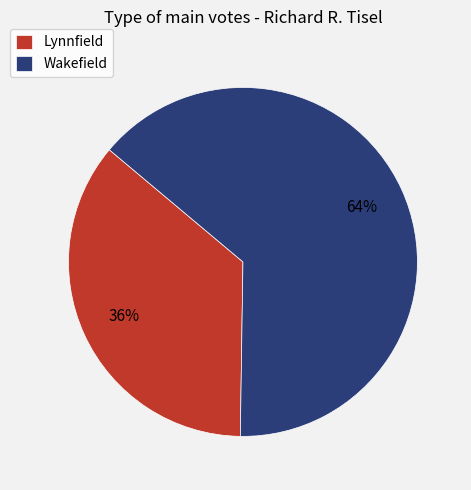

Count the number of slices in the pie.

2